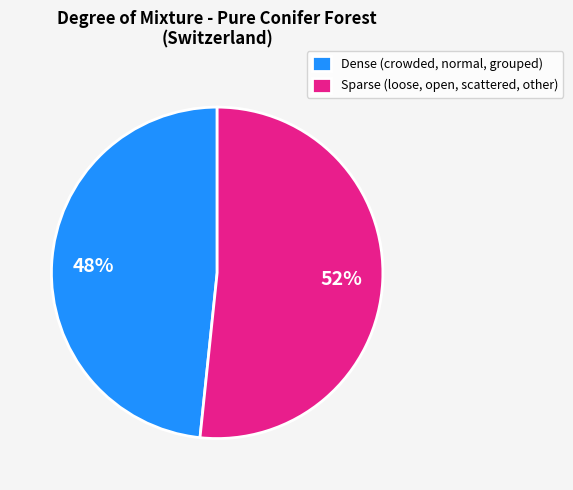

Which category has the biggest portion of the pie?

Sparse (loose, open, scattered, other)